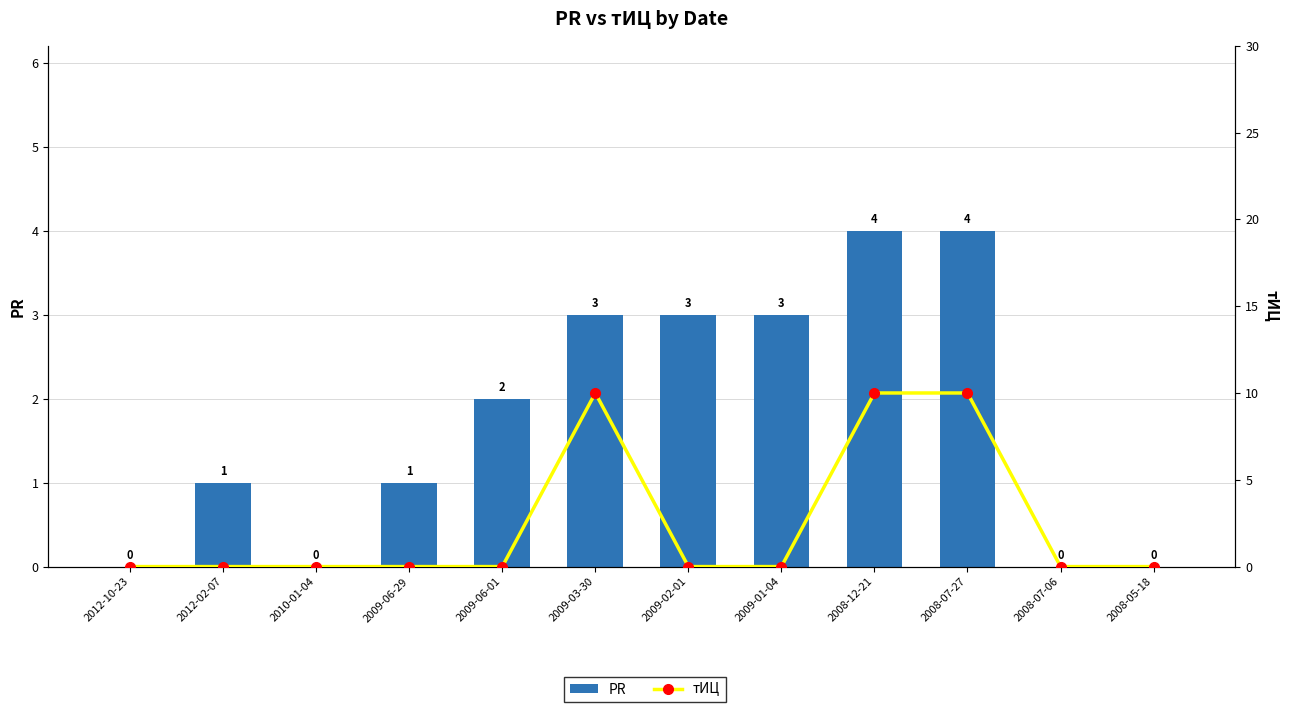

At which category is the sum across all series the highest?

2008-12-21